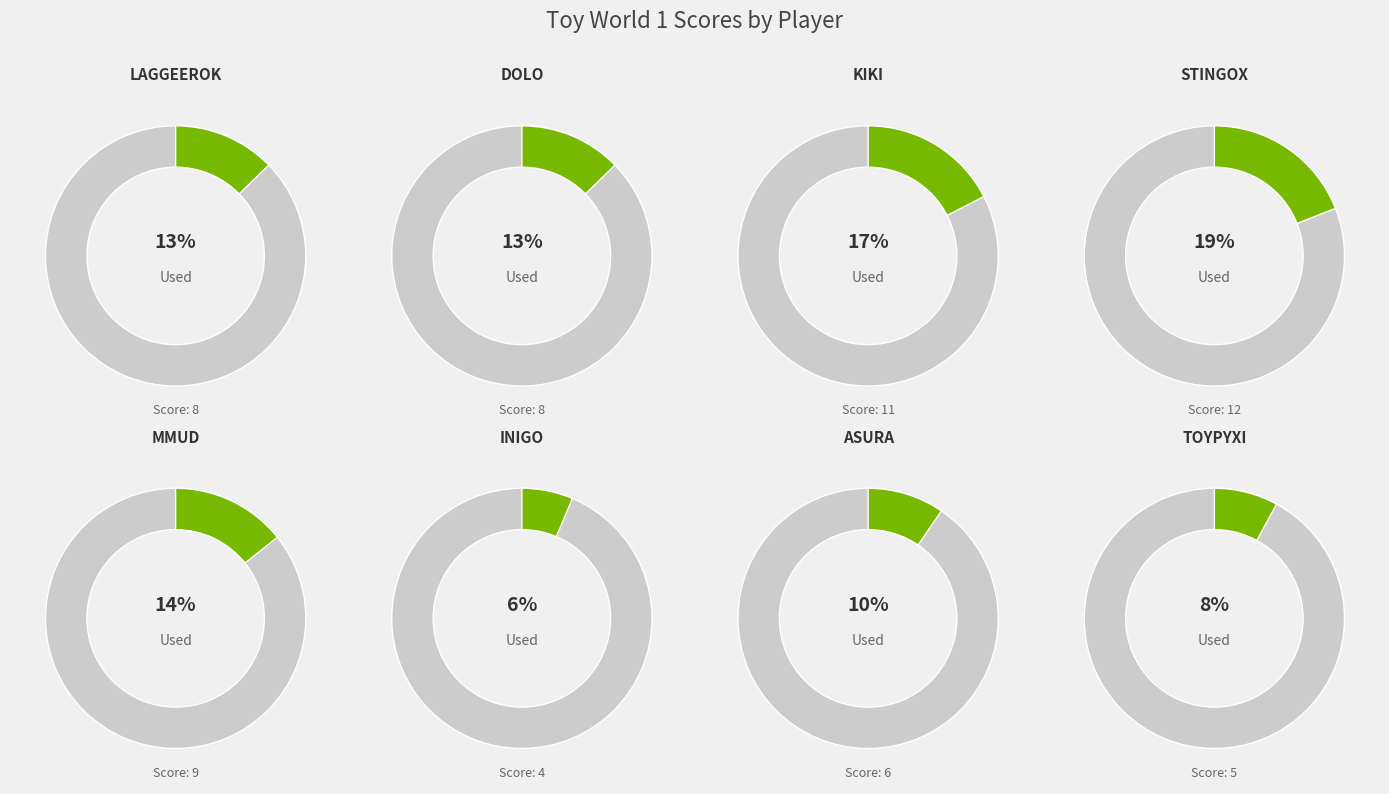

Does INIGO account for over 50% of the chart?

No